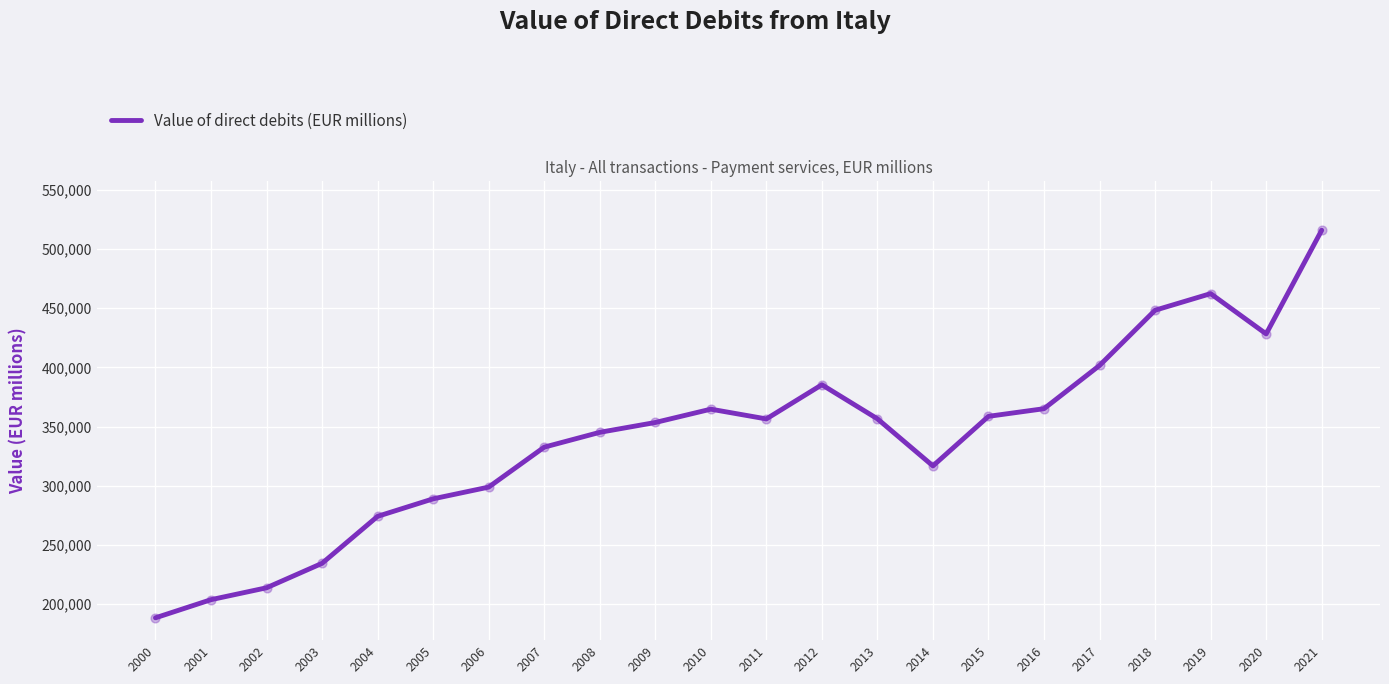

Approximately how many times larger is the value at 2020 compared to 2015?

1.2